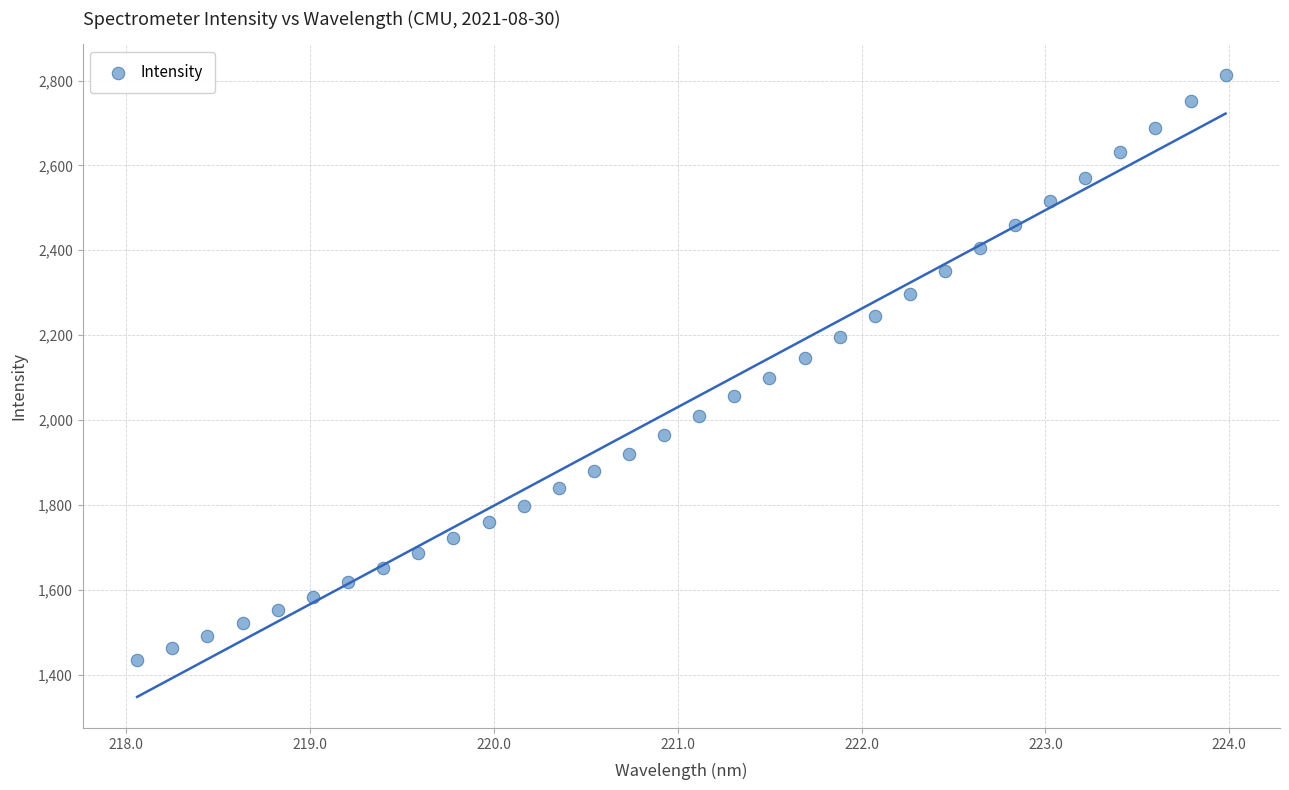

What is the range of X values (max minus min)?

5.9